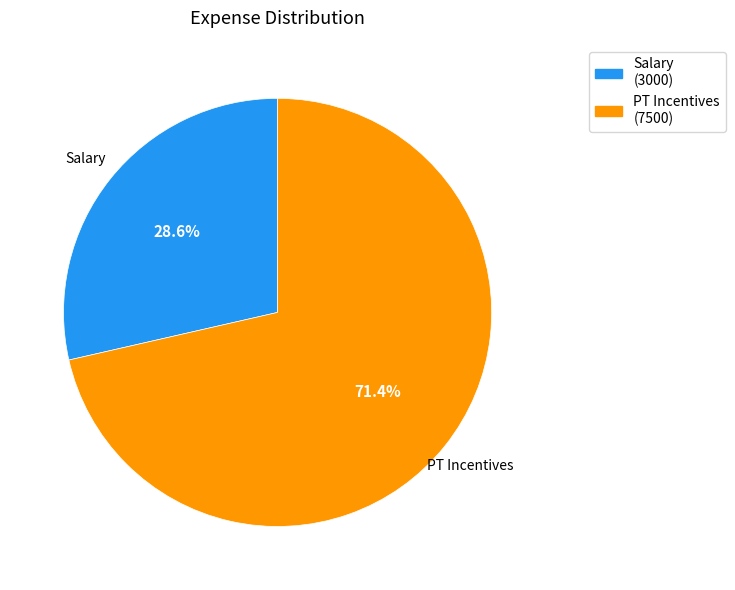

What portion of the pie excludes Salary?

71.4%